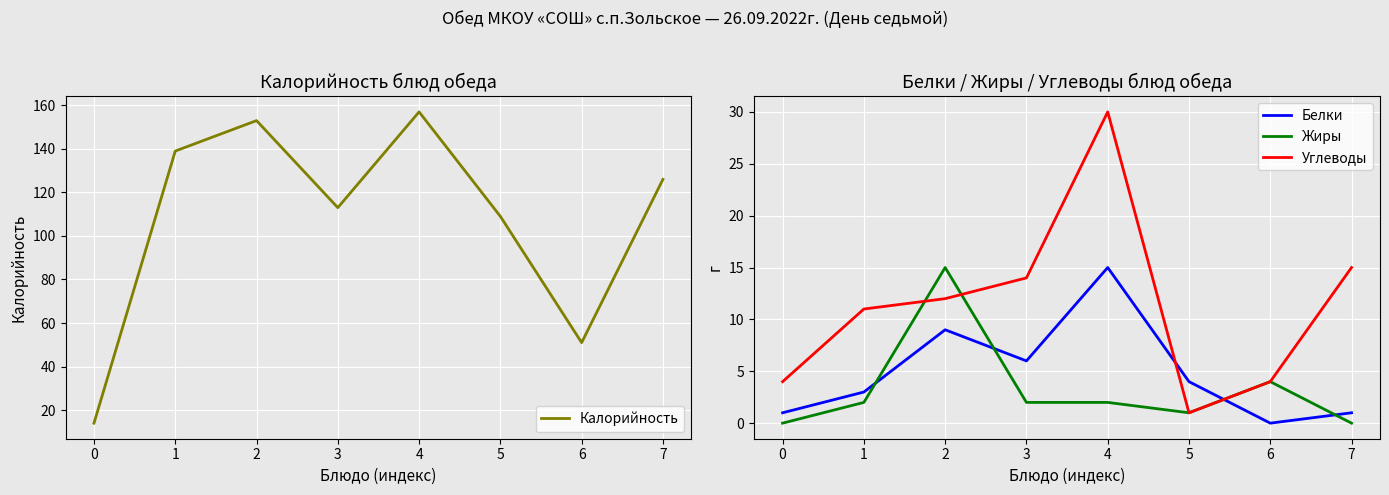

True or false: Жиры and Калорийность cross at least once.

False